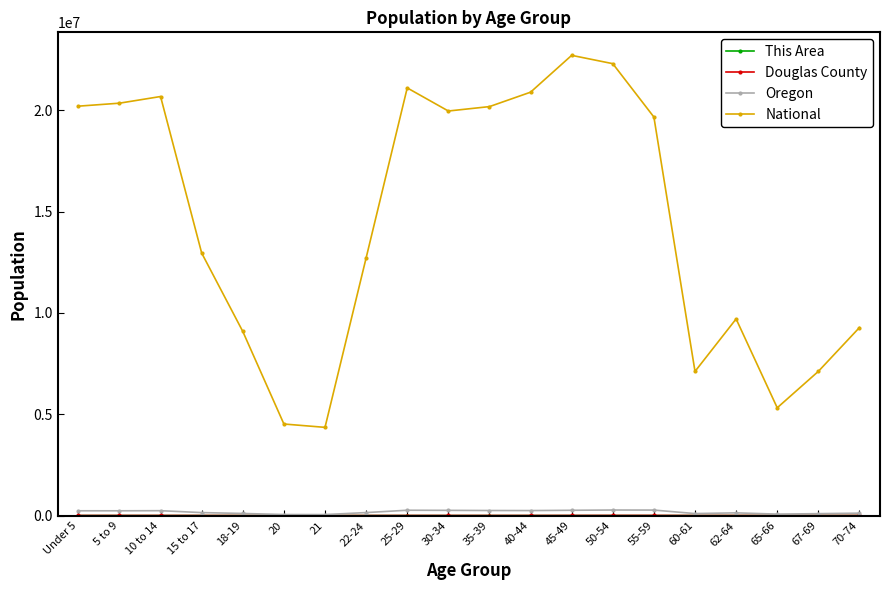

What is the label of the 10th point from the right?

35-39